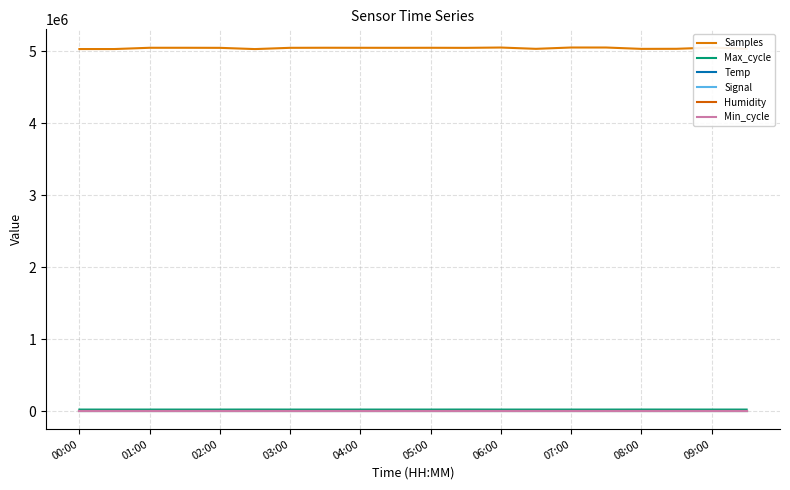

At which category is the sum across all series the highest?

07:00